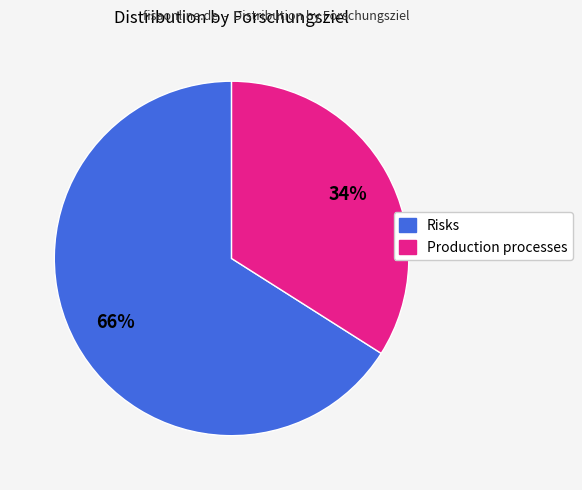

To the nearest percent, what is the difference between the largest and smallest slice percentages?

32%